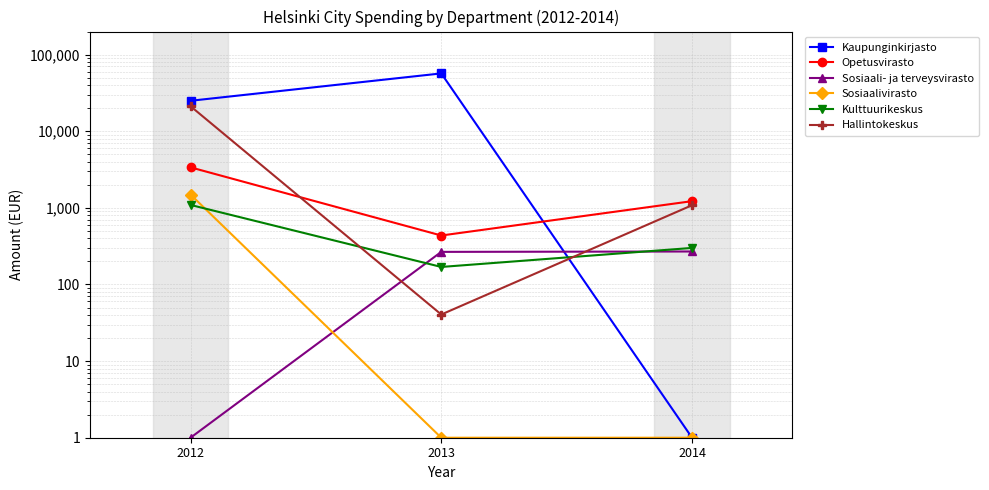

Which category has the lowest value in the Sosiaali- ja terveysvirasto series?

2012